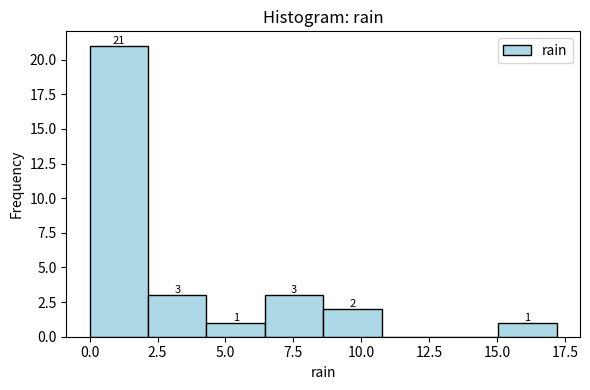

Which range on the x-axis has the tallest bar?

0.00 to 2.15